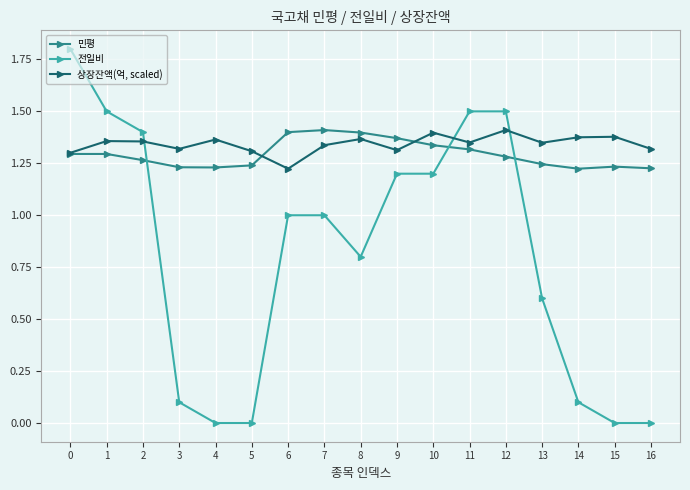

The value of 전일비 at 15 is 0.0. True or false?

True